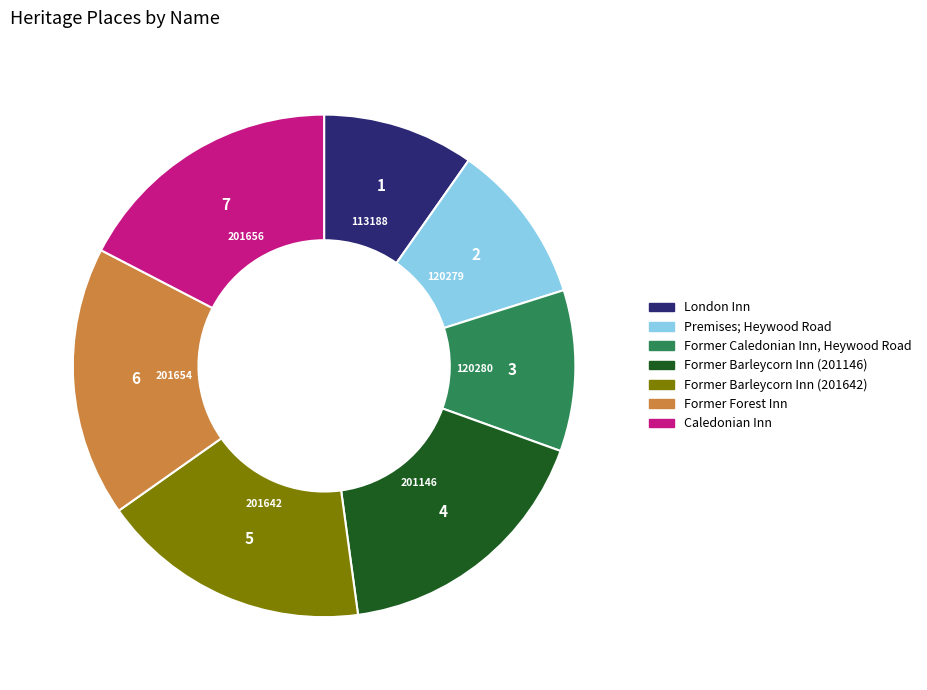

What is the ratio of the value at London Inn to the value at Former Caledonian Inn, Heywood Road?

0.9